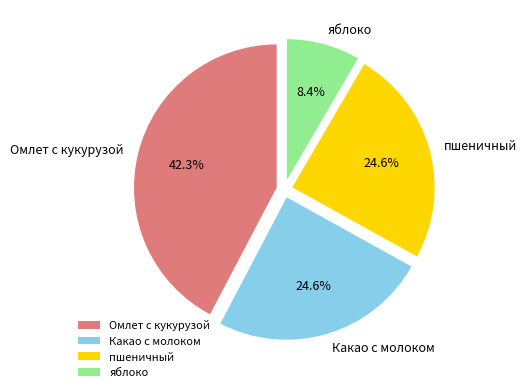

To the nearest percent, what is the combined percentage of пшеничный and Омлет с кукурузой?

67%